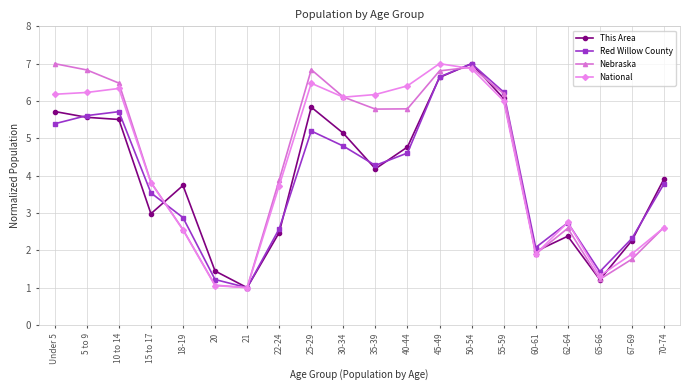

What is the difference between the maximum and minimum values in the Red Willow County series?

6.0